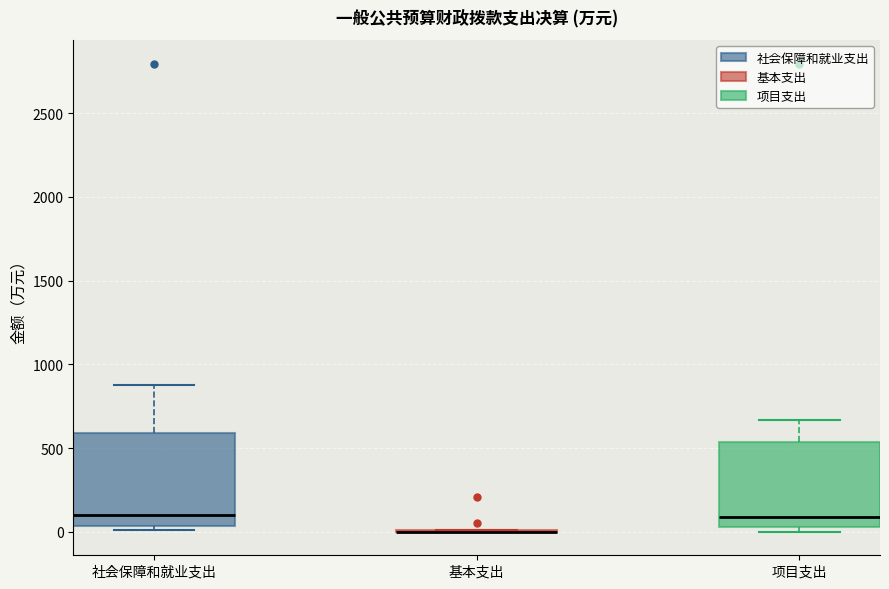

Reading left to right, transcribe this box plot: for each box, give where its median line is, the range the box spans, and where its two whiskers end, as read against the y-axis. The values are not printed on the chart, so give them approximately, as read against the axis.

社会保障和就业支出: median 100, box 50 to 600, whiskers 0 to 900
基本支出: box collapsed to a line at 0, whiskers 0 to 0
项目支出: median 100, box 50 to 550, whiskers 0 to 650